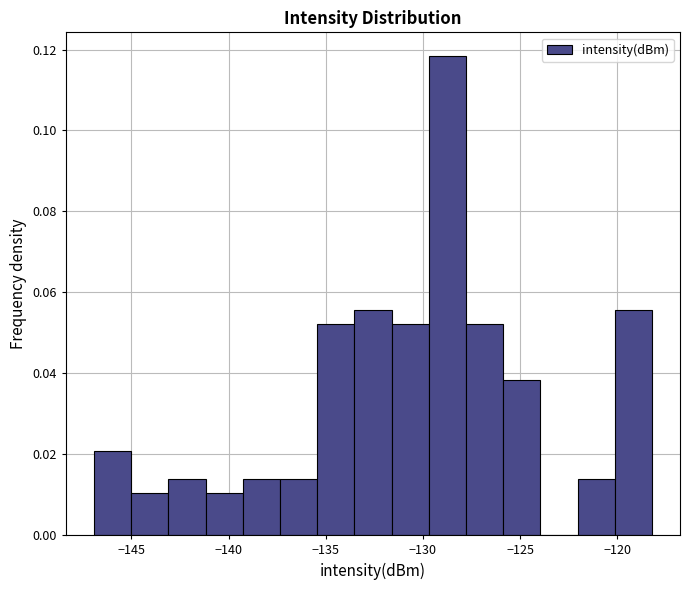

Read against the x-axis, roughly where is the centre of the tallest bar?

-128.5